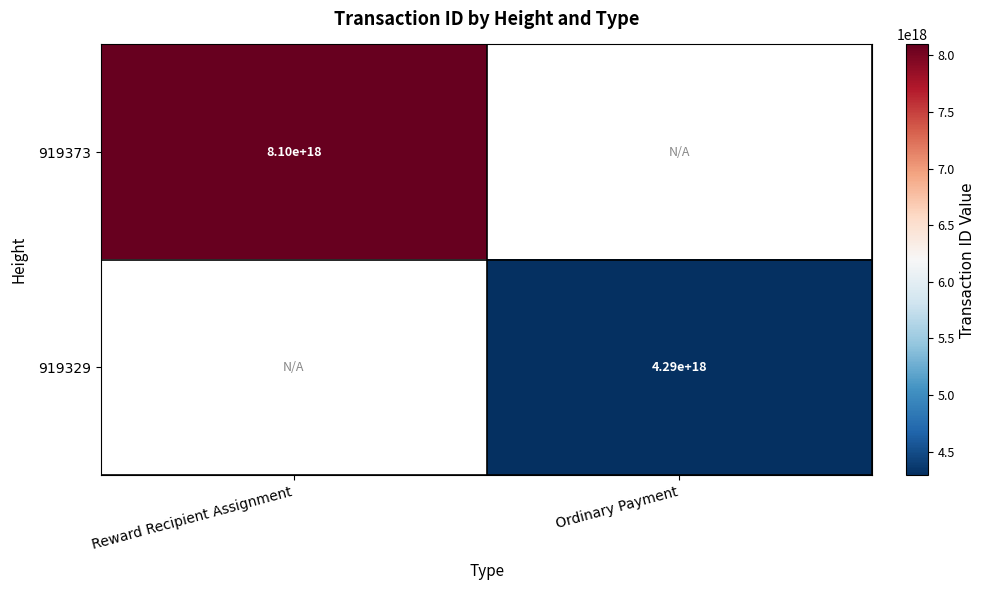

The value of 919329 at Ordinary Payment is 4290000000000000000. True or false?

True